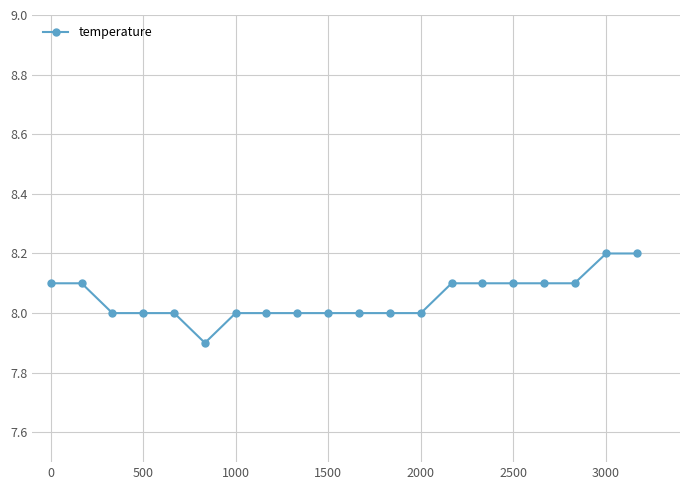

What is the sum of all values?

161.0